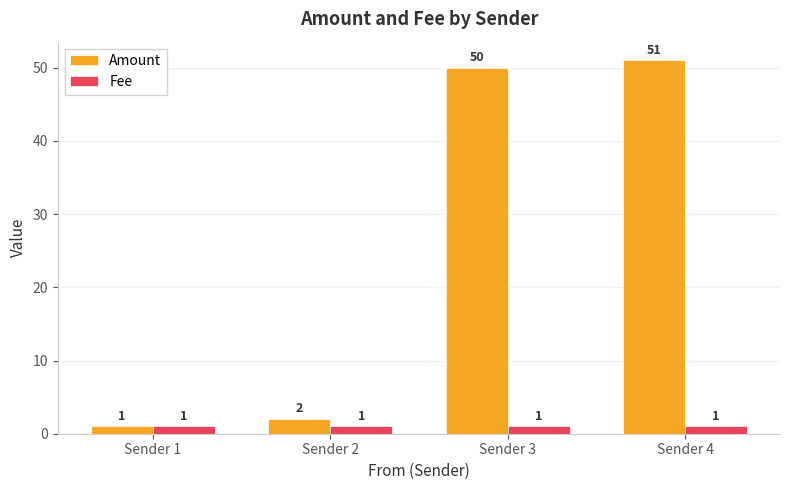

What is the greatest value displayed?

51.0